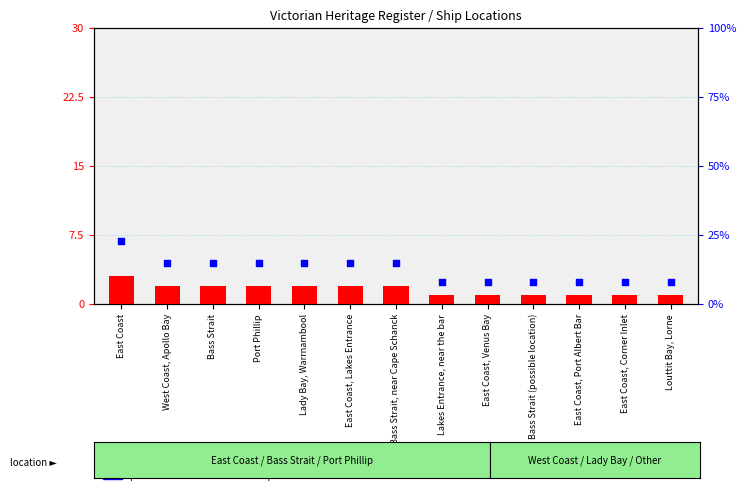

What is the total value across all series at East Coast, Venus Bay?

9